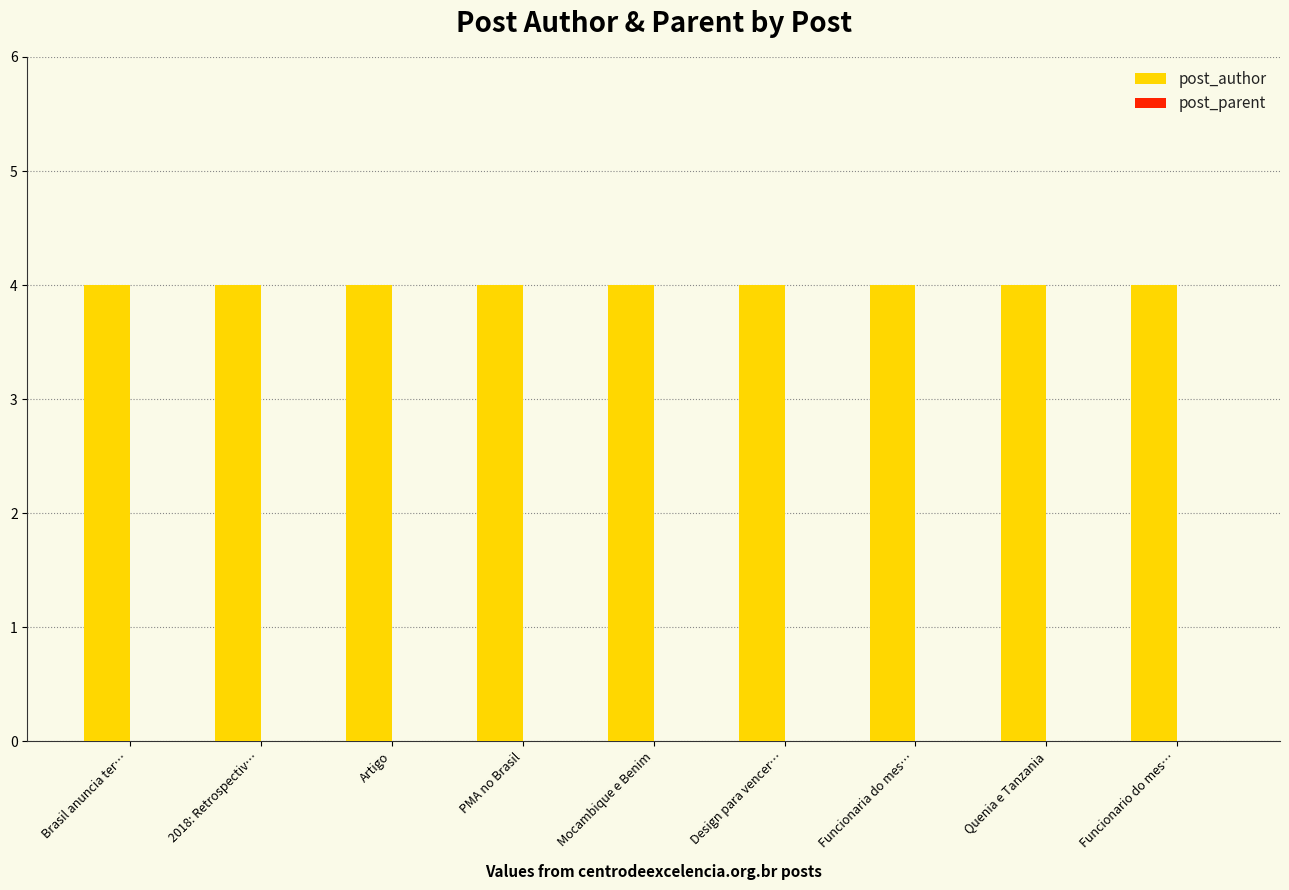

Are the bars horizontal?

No